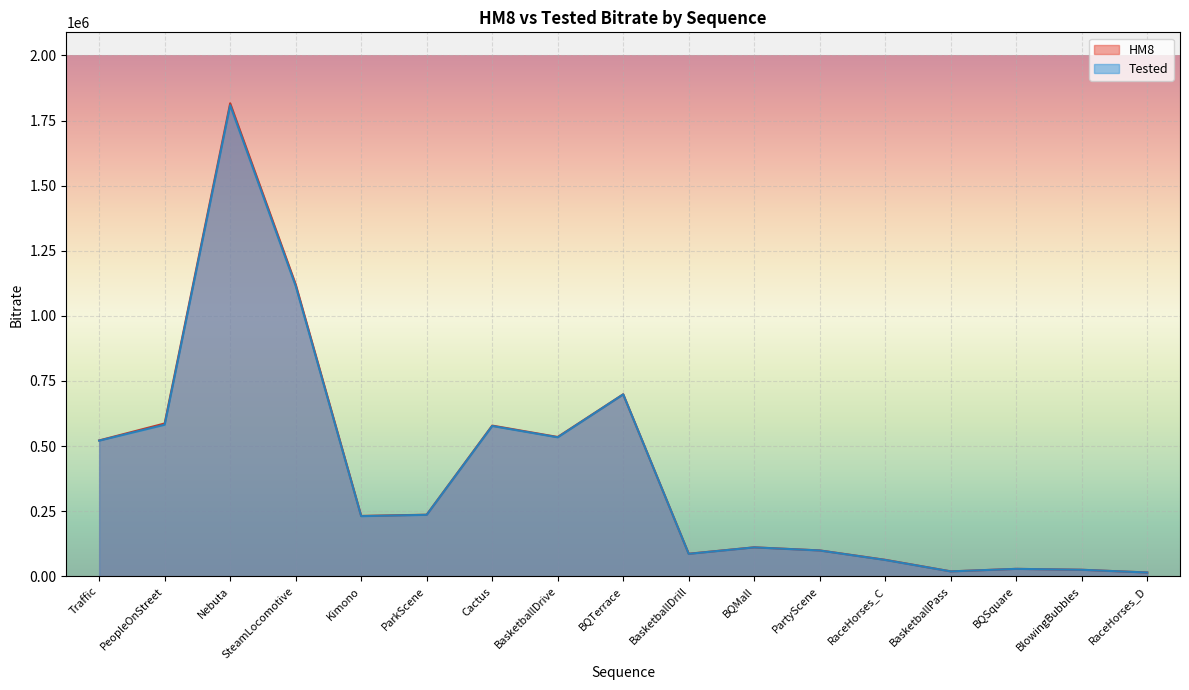

What is the average value of the Tested series?

397037.8